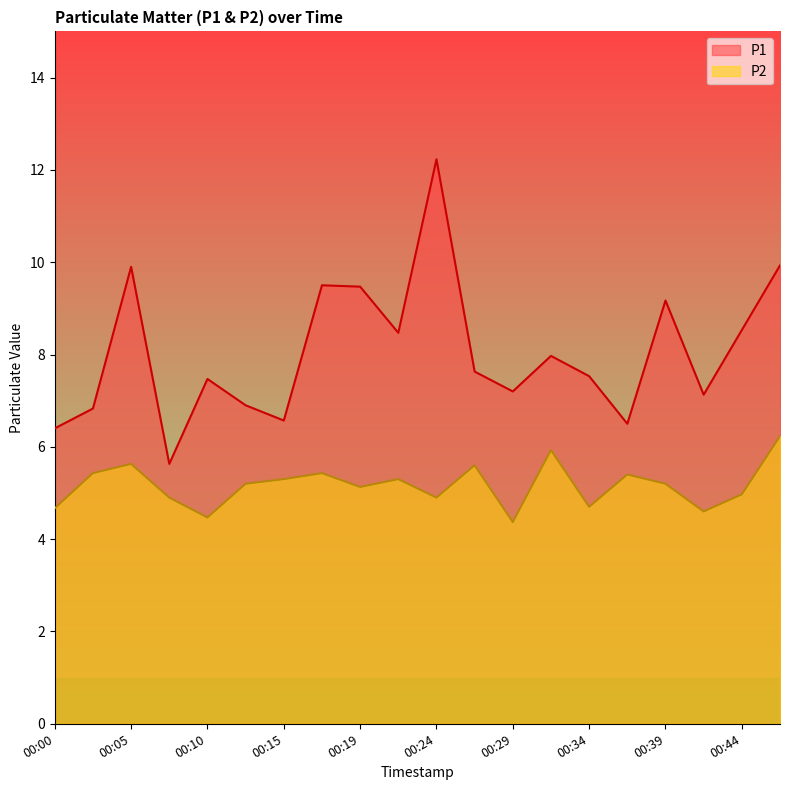

True or false: P2 and P1 cross at least once.

False